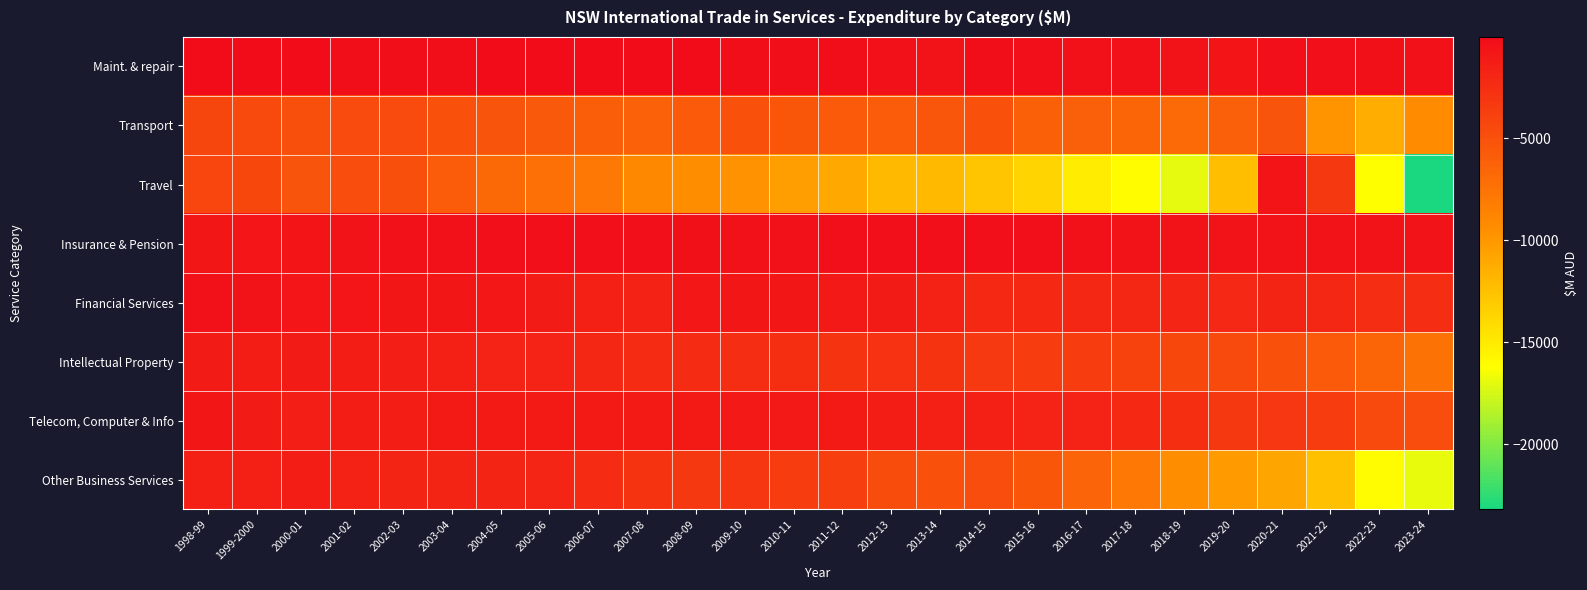

Reading left to right, extract all data points from this chart.

Maint. & repair: 1998-99=-23	1999-2000=-23	2000-01=-57	2001-02=-168	2002-03=-164	2003-04=-131	2004-05=-84	2005-06=-66	2006-07=-32	2007-08=-41	2008-09=-89	2009-10=-119	2010-11=-133	2011-12=-192	2012-13=-444	2013-14=-480	2014-15=-173	2015-16=-253	2016-17=-412	2017-18=-392	2018-19=-503	2019-20=-601	2020-21=-242	2021-22=-292	2022-23=-341	2023-24=-407
Transport: 1998-99=-4174	1999-2000=-4478	2000-01=-4883	2001-02=-4592	2002-03=-4613	2003-04=-4932	2004-05=-5262	2005-06=-5587	2006-07=-5921	2007-08=-6241	2008-09=-5719	2009-10=-4969	2010-11=-5397	2011-12=-5670	2012-13=-5874	2013-14=-5310	2014-15=-4912	2015-16=-6098	2016-17=-6028	2017-18=-6472	2018-19=-6811	2019-20=-6067	2020-21=-5229	2021-22=-9743	2022-23=-11307	2023-24=-9337
Travel: 1998-99=-4212	1999-2000=-4337	2000-01=-5182	2001-02=-4732	2002-03=-4849	2003-04=-5824	2004-05=-6738	2005-06=-7346	2006-07=-7893	2007-08=-9137	2008-09=-9389	2009-10=-9635	2010-11=-10402	2011-12=-10978	2012-13=-12121	2013-14=-12097	2014-15=-12713	2015-16=-13680	2016-17=-15080	2017-18=-16066	2018-19=-16977	2019-20=-12414	2020-21=-574	2021-22=-3213	2022-23=-16159	2023-24=-23186
Insurance & Pension: 1998-99=-786	1999-2000=-700	2000-01=-632	2001-02=-551	2002-03=-421	2003-04=-402	2004-05=-250	2005-06=-249	2006-07=-275	2007-08=-279	2008-09=-306	2009-10=-395	2010-11=-396	2011-12=-256	2012-13=-237	2013-14=-246	2014-15=-265	2015-16=-281	2016-17=-432	2017-18=-498	2018-19=-518	2019-20=-532	2020-21=-512	2021-22=-515	2022-23=-565	2023-24=-552
Financial Services: 1998-99=-424	1999-2000=-562	2000-01=-694	2001-02=-740	2002-03=-771	2003-04=-767	2004-05=-870	2005-06=-1183	2006-07=-1541	2007-08=-1589	2008-09=-914	2009-10=-749	2010-11=-750	2011-12=-990	2012-13=-1152	2013-14=-1569	2014-15=-2111	2015-16=-2121	2016-17=-1983	2017-18=-1965	2018-19=-1835	2019-20=-2074	2020-21=-1824	2021-22=-1950	2022-23=-2443	2023-24=-2387
Intellectual Property: 1998-99=-1126	1999-2000=-1221	2000-01=-1173	2001-02=-1238	2002-03=-1314	2003-04=-1484	2004-05=-1654	2005-06=-1676	2006-07=-1958	2007-08=-2303	2008-09=-2301	2009-10=-2413	2010-11=-2535	2011-12=-2858	2012-13=-2759	2013-14=-2829	2014-15=-3289	2015-16=-3642	2016-17=-3599	2017-18=-3976	2018-19=-4365	2019-20=-4521	2020-21=-4930	2021-22=-5655	2022-23=-6455	2023-24=-7422
Telecom, Computer & Info: 1998-99=-762	1999-2000=-1112	2000-01=-1324	2001-02=-1251	2002-03=-1243	2003-04=-1087	2004-05=-1053	2005-06=-1060	2006-07=-1022	2007-08=-1060	2008-09=-1089	2009-10=-964	2010-11=-952	2011-12=-1022	2012-13=-1229	2013-14=-1437	2014-15=-1520	2015-16=-1717	2016-17=-1738	2017-18=-2109	2018-19=-2540	2019-20=-3278	2020-21=-3116	2021-22=-3463	2022-23=-4503	2023-24=-4812
Other Business Services: 1998-99=-1429	1999-2000=-1482	2000-01=-1287	2001-02=-1602	2002-03=-1832	2003-04=-1770	2004-05=-1775	2005-06=-1848	2006-07=-2305	2007-08=-2836	2008-09=-3215	2009-10=-3016	2010-11=-3484	2011-12=-3725	2012-13=-4660	2013-14=-4993	2014-15=-4786	2015-16=-5408	2016-17=-6382	2017-18=-7851	2018-19=-9418	2019-20=-10207	2020-21=-10866	2021-22=-12480	2022-23=-15948	2023-24=-16938